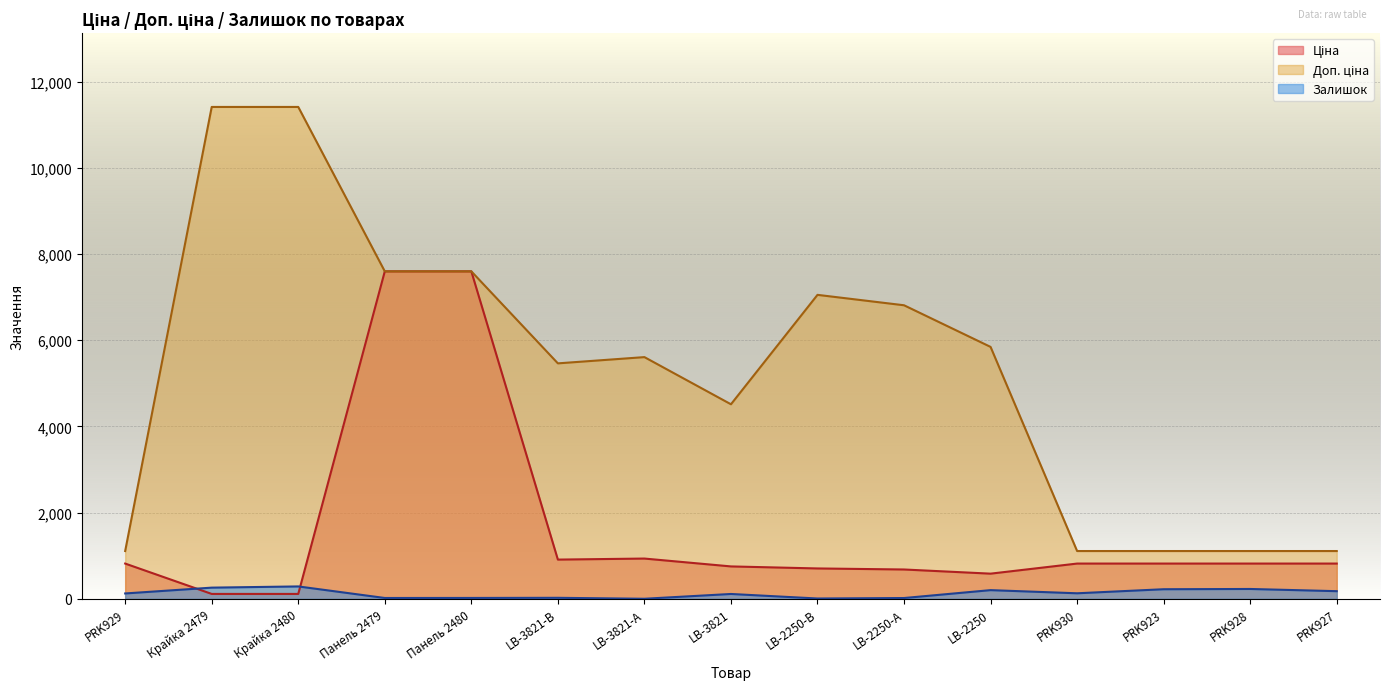

Is it true that Доп. ціна equals 1109.2 at PRK929?

True